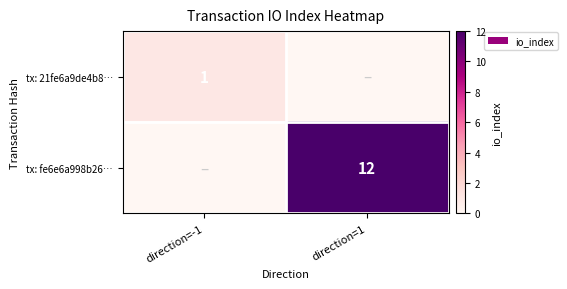

True or false: tx: fe6e6a998b26… has a value of 12 at direction=1.

True